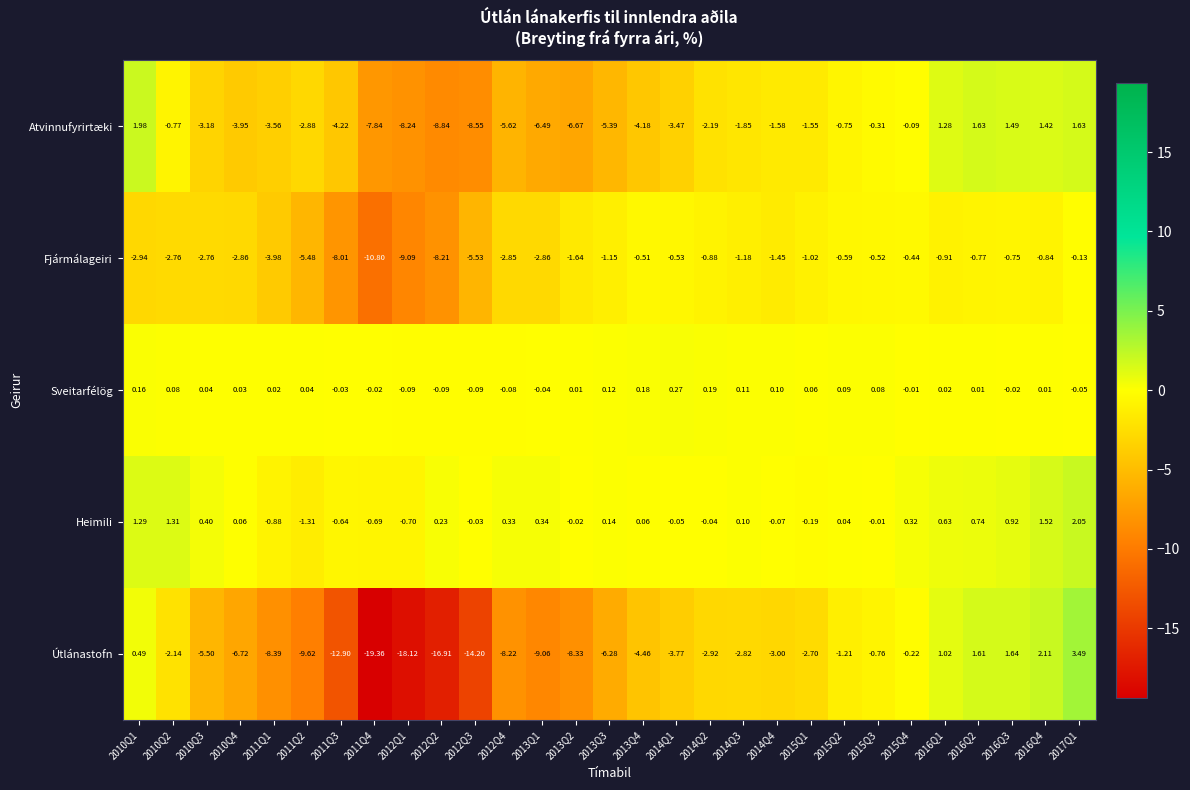

Rank the series by their maximum value, from highest to lowest.

Útlánastofn, Heimili, Atvinnufyrirtæki, Sveitarfélög, Fjármálageiri